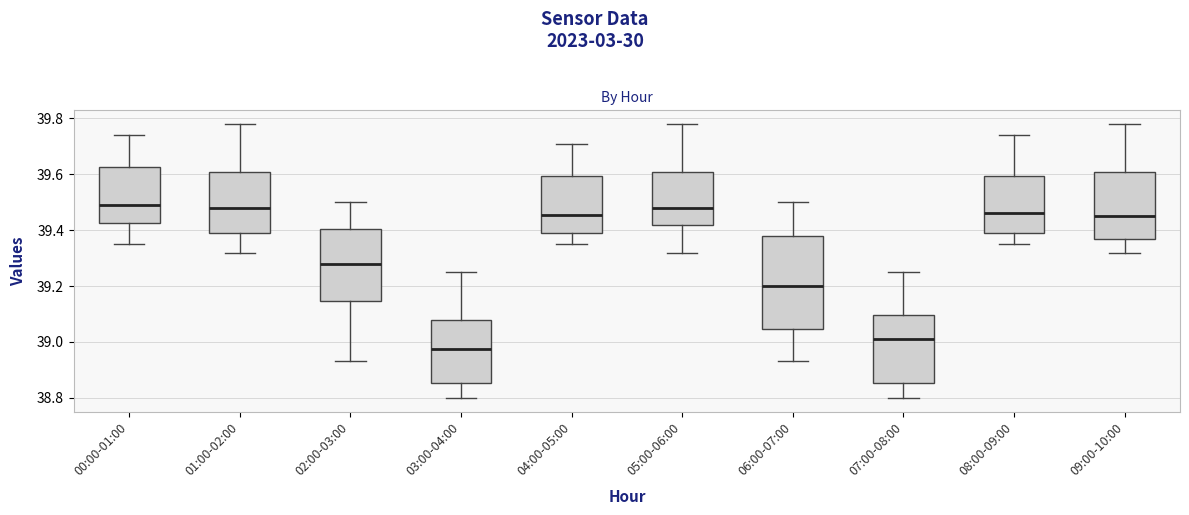

Where is the upper edge of the box for 02:00-03:00 on the y-axis? The values are not printed on the chart, so give them approximately, as read against the axis.

39.40